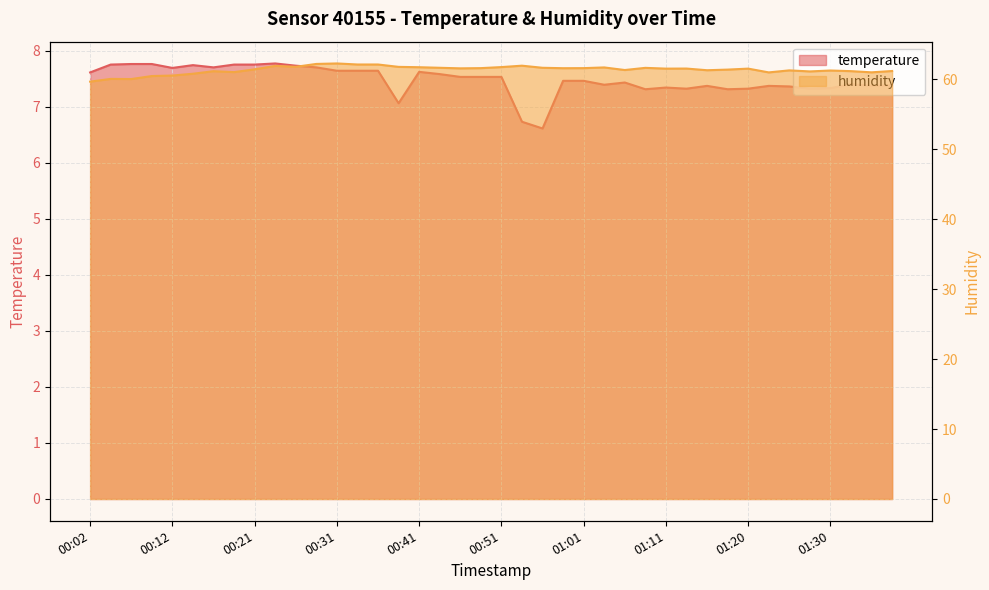

In humidity, how many points are higher than both neighbors (excluding endpoints)?

11